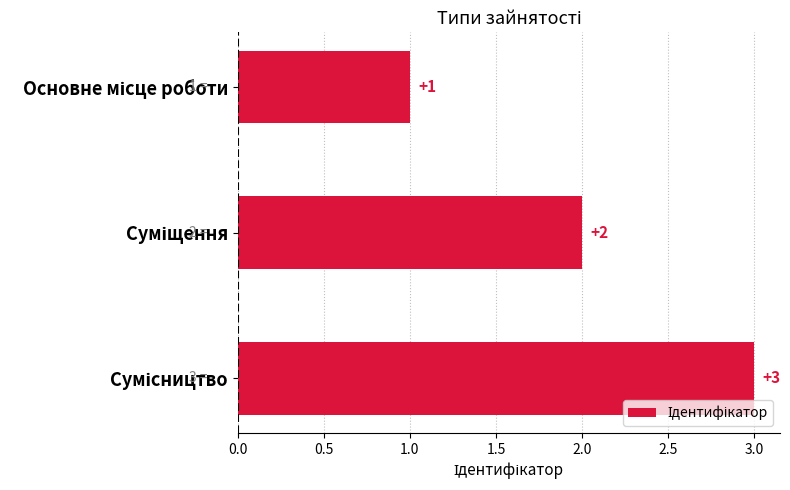

What is the sum of all values?

6